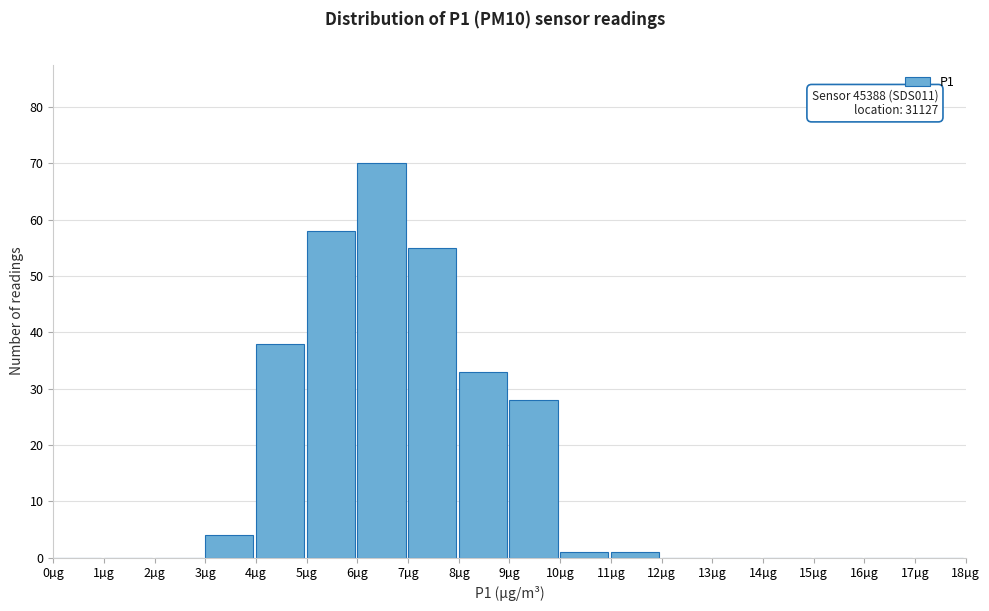

Over which range of the x-axis is the bar tallest?

6 to 7